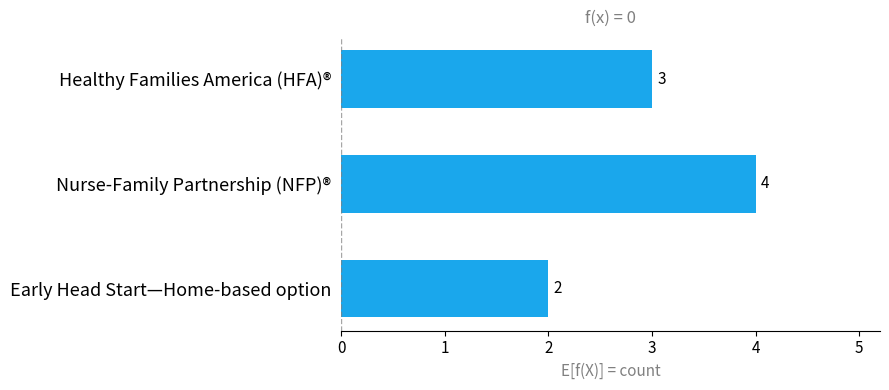

Which label corresponds to the largest value in the chart?

Nurse-Family Partnership (NFP)®